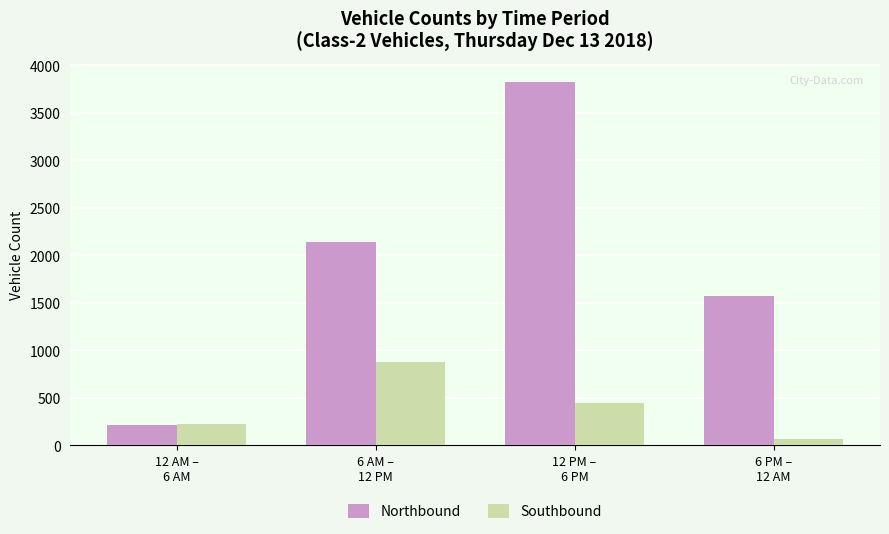

Reading left to right, extract all data points from this chart.

Northbound: 211	2144	3823	1573
Southbound: 226	879	442	69